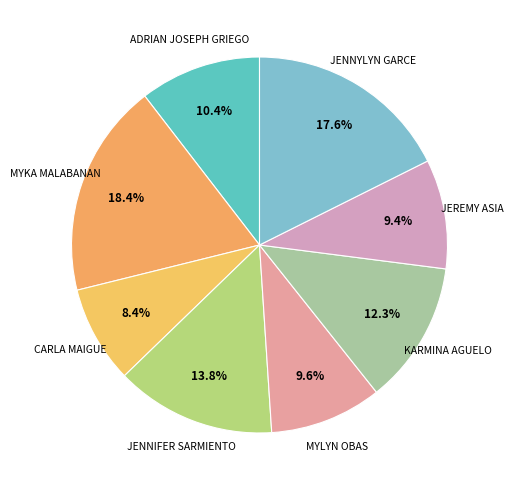

What is the largest slice in the pie chart?

MYKA MALABANAN